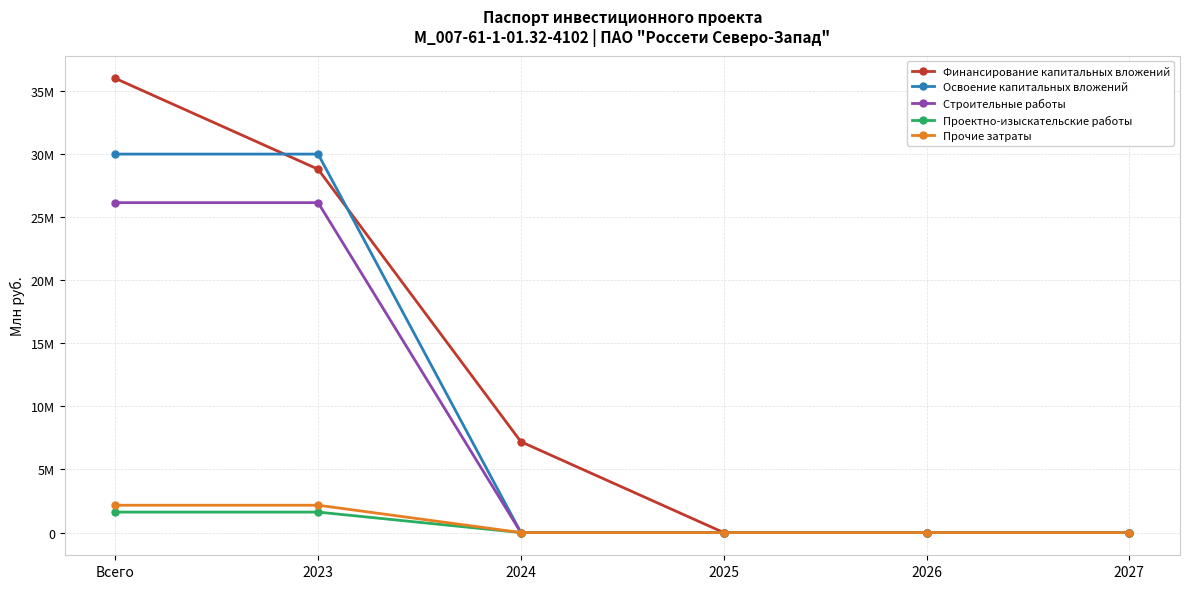

Reading right to left, extract all data points from this chart.

Финансирование капитальных вложений: 0.0	0.0	0.0	7.2	28.8	36.0
Освоение капитальных вложений: 0.0	0.0	0.0	0.0	30.0	30.0
Строительные работы: 0.0	0.0	0.0	0.0	26.1	26.1
Проектно-изыскательские работы: 0.0	0.0	0.0	0.0	1.6	1.6
Прочие затраты: 0.0	0.0	0.0	0.0	2.2	2.2